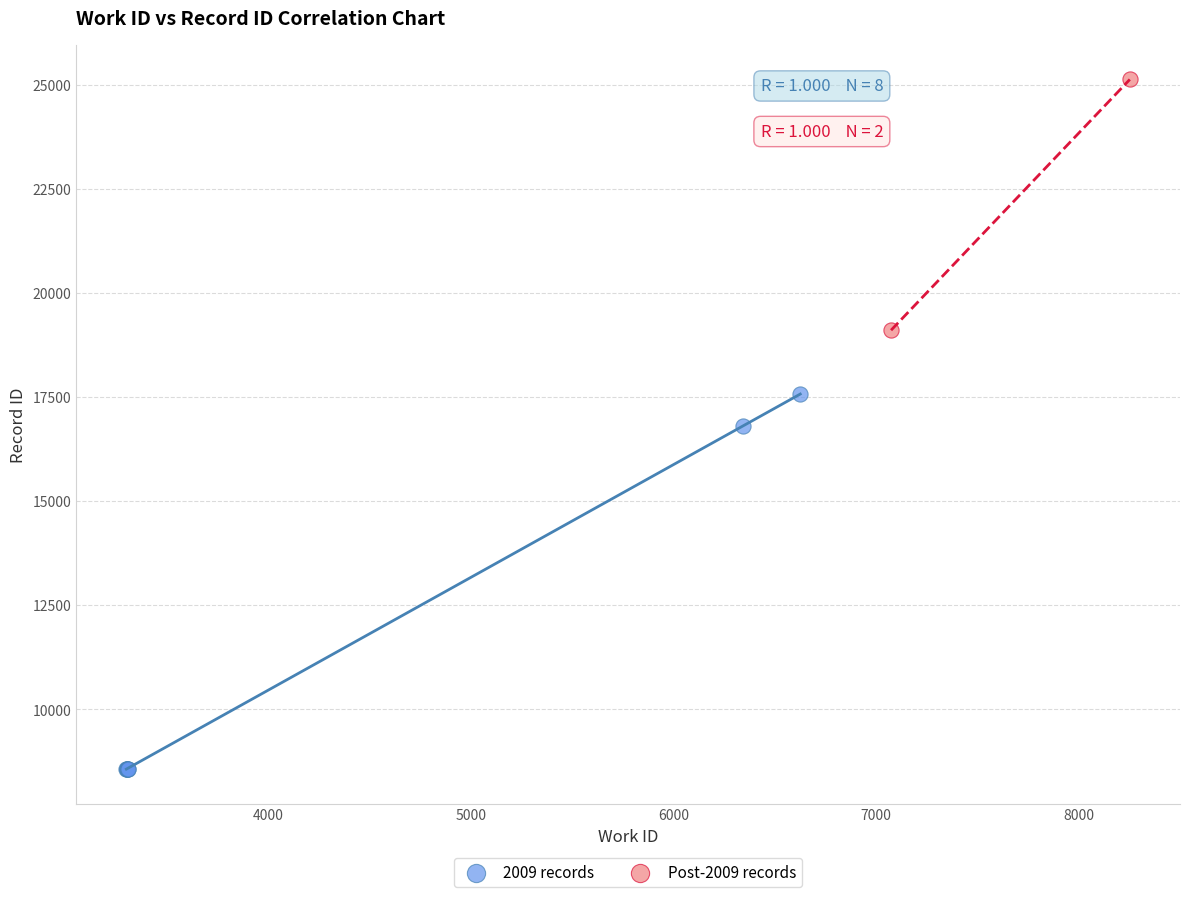

Which series contains the highest Y value?

Post-2009 records